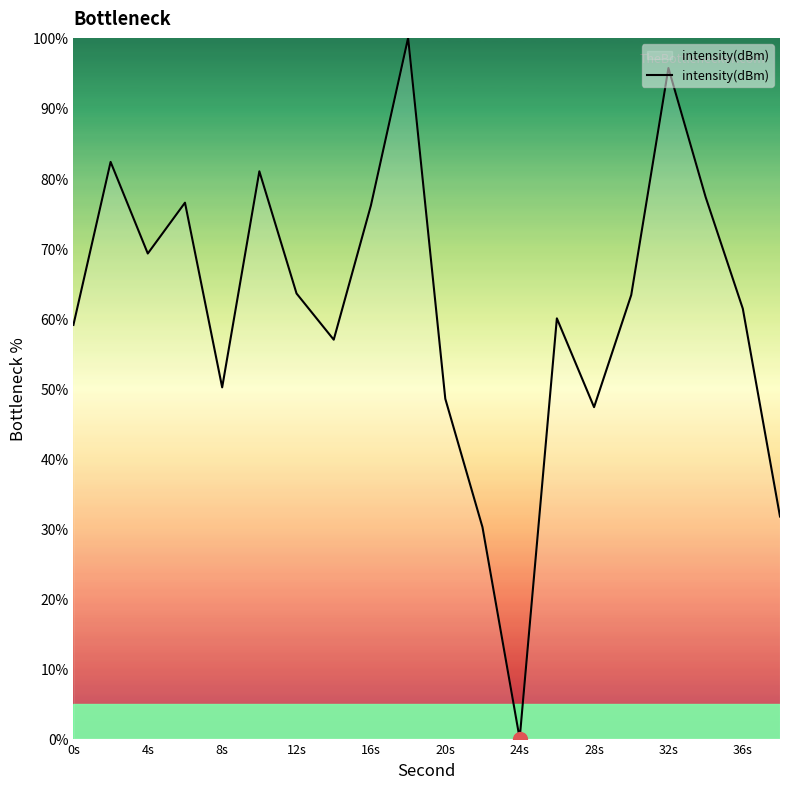

What is the difference between the maximum and minimum values?

100.0